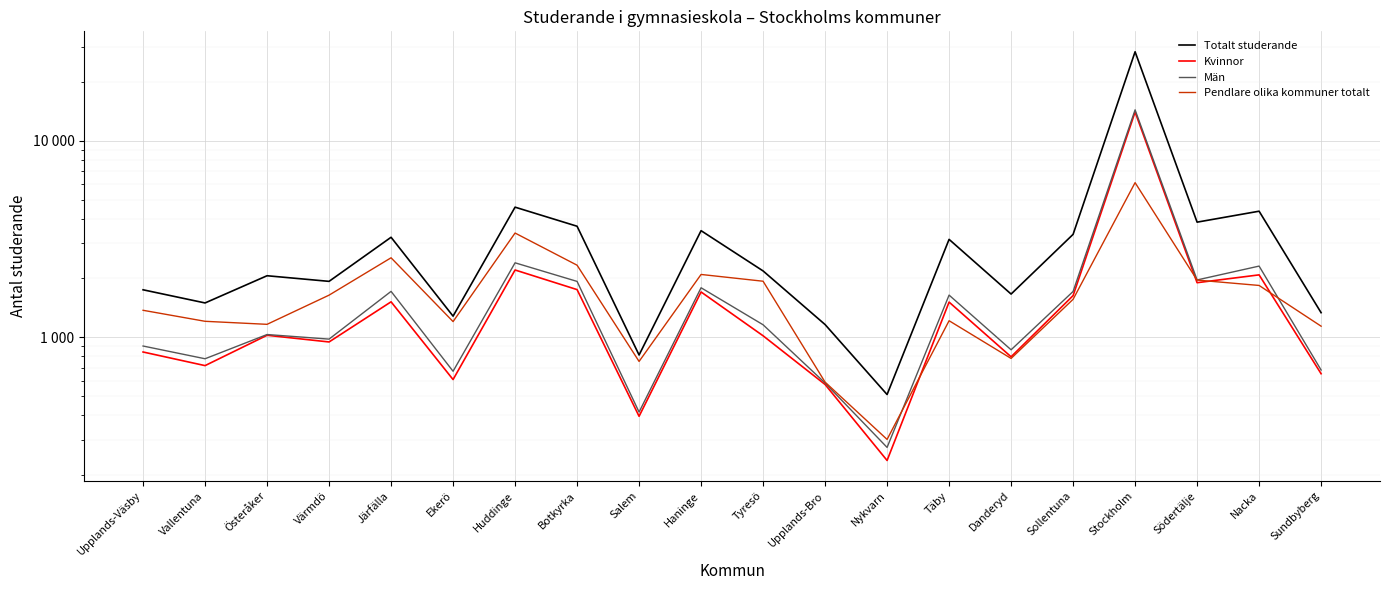

At which label does Män first exceed 1157?

Järfälla